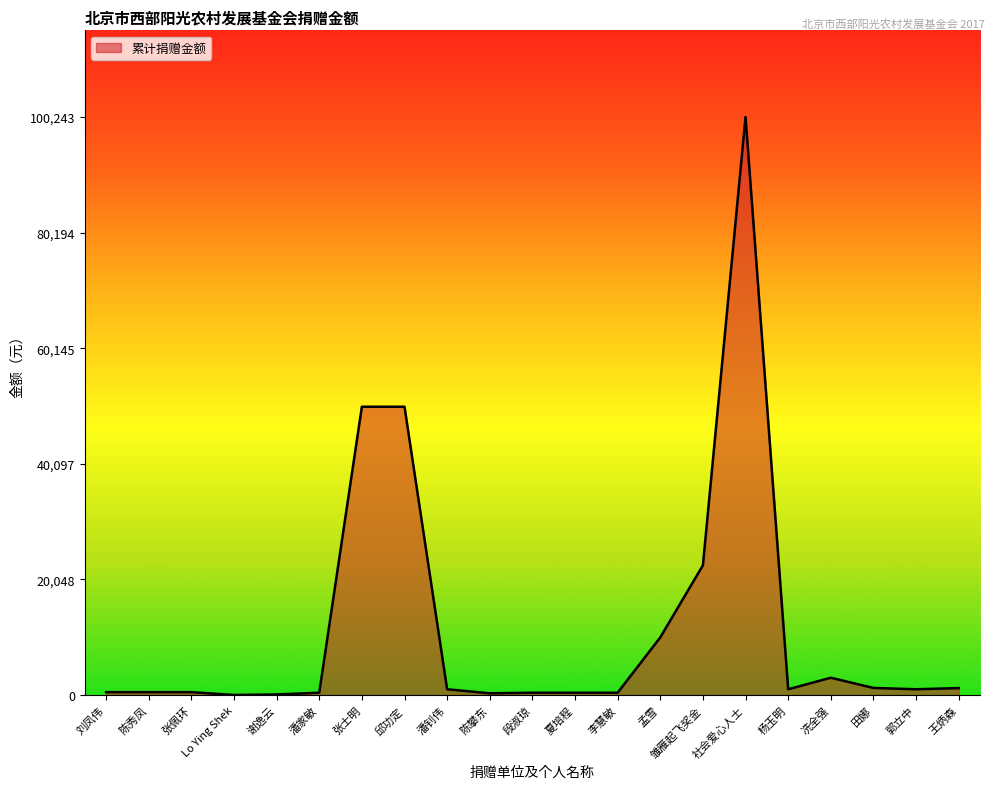

How many lines are shown in the chart?

1